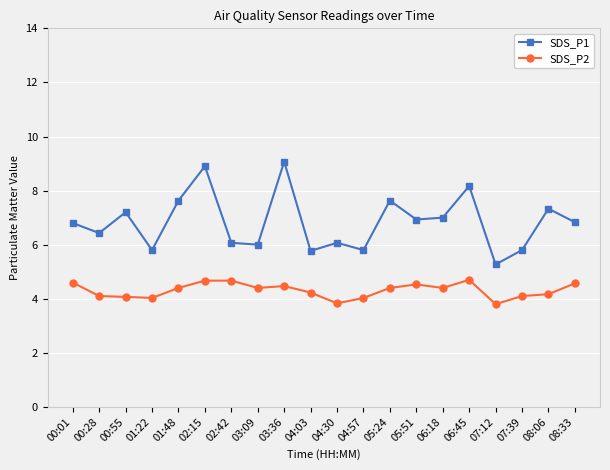

Where is the first local maximum for SDS_P1?

00:55